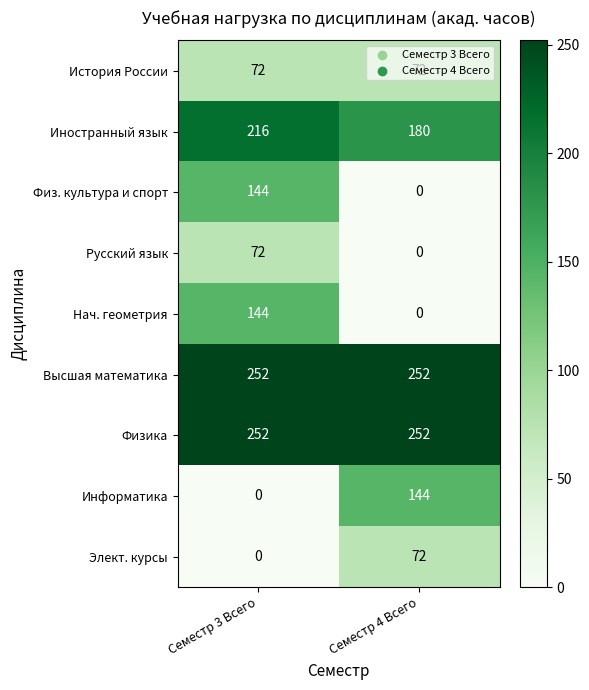

What is the spread (max minus min) of values at Семестр 3 Всего?

252